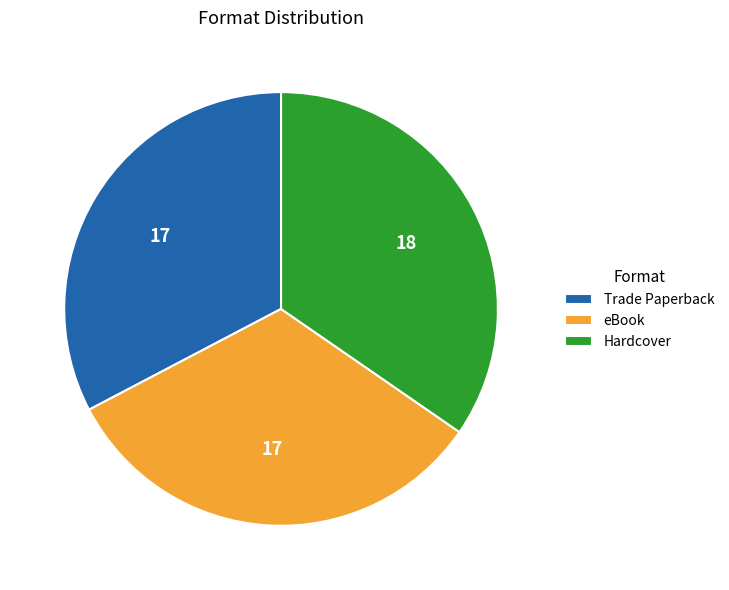

How many segments does this pie chart have?

3